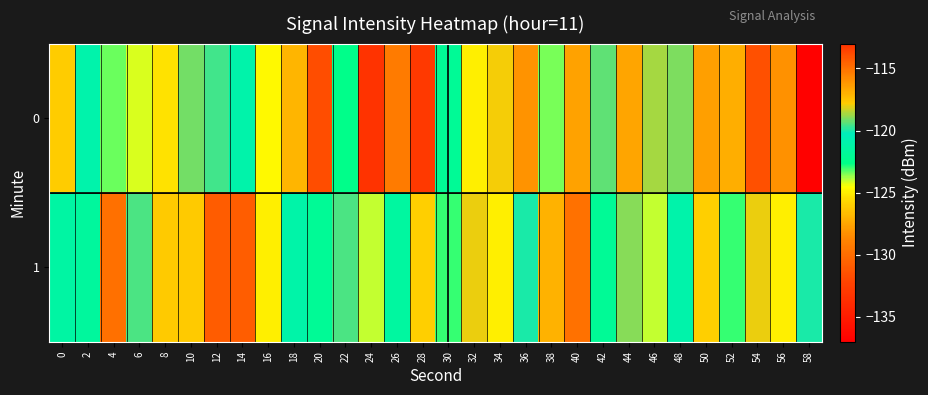

What is the greatest value displayed?

-113.1